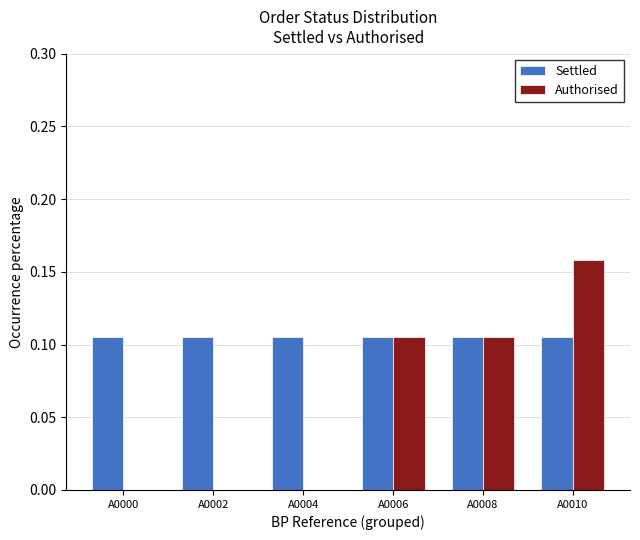

The value of Authorised at A0000 is 0.0. True or false?

True